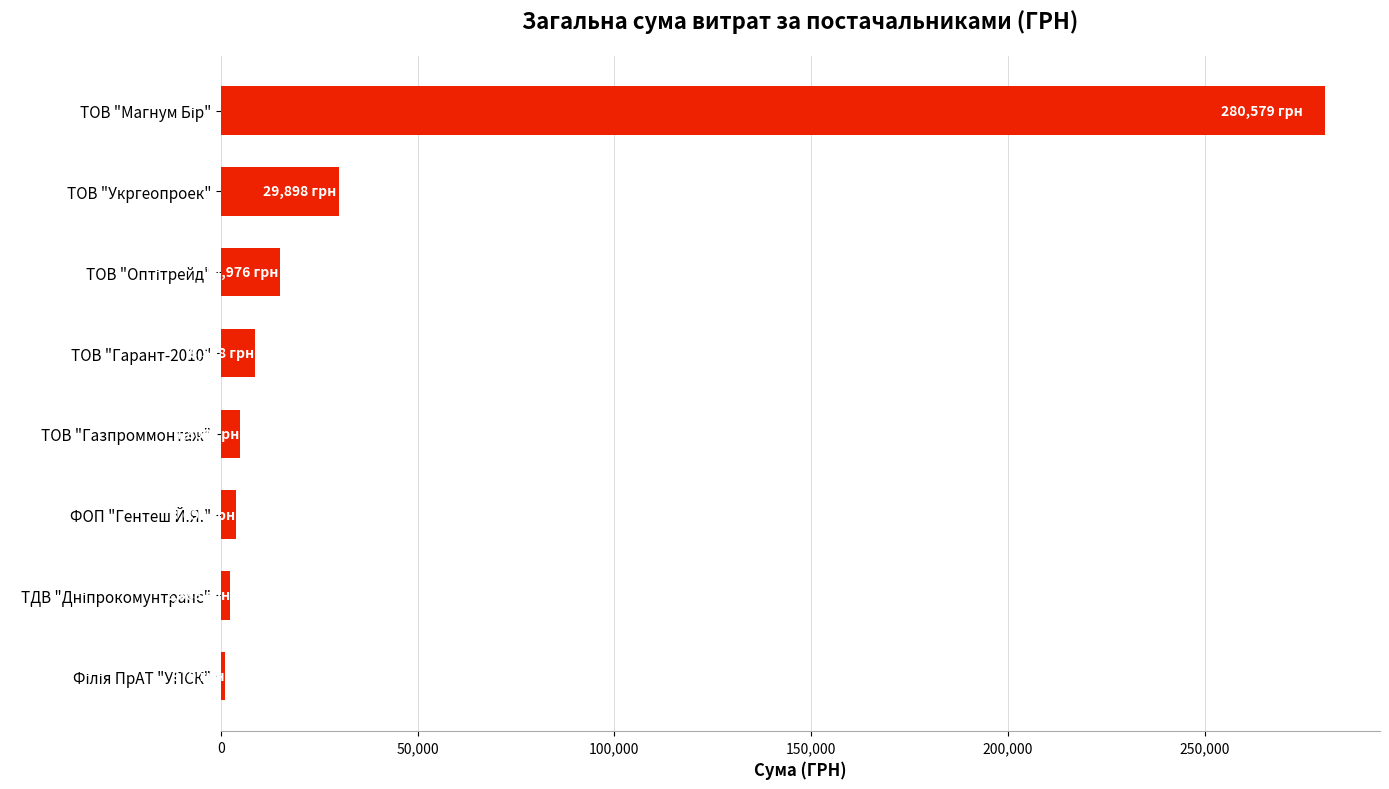

What is the difference between the maximum and minimum values?

279599.8